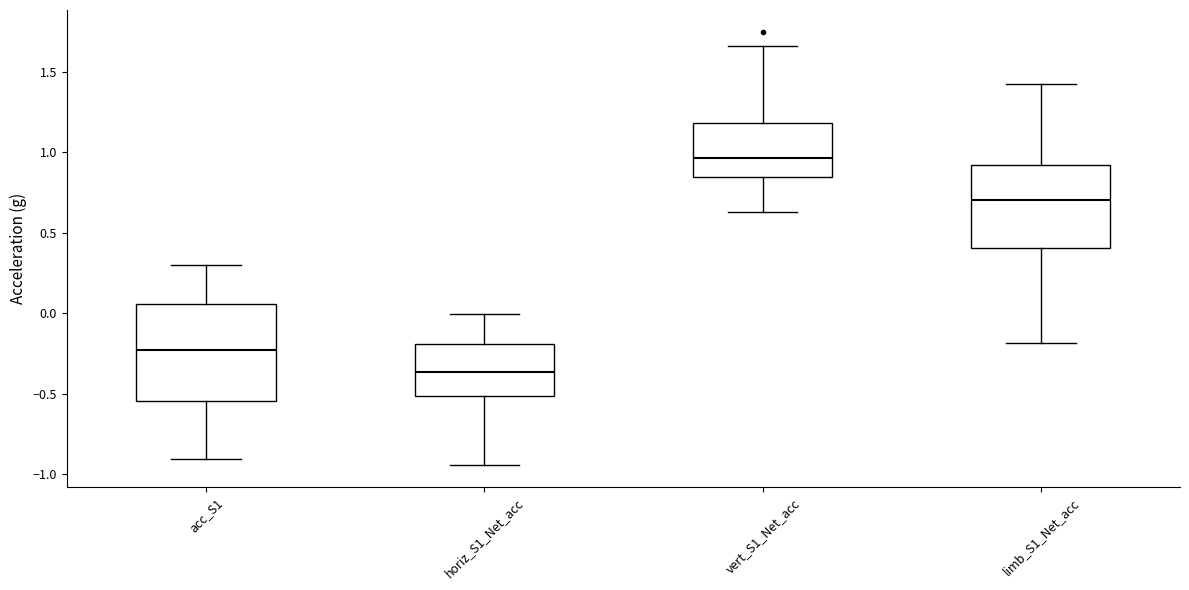

Which box has the lowest median line?

horiz_S1_Net_acc